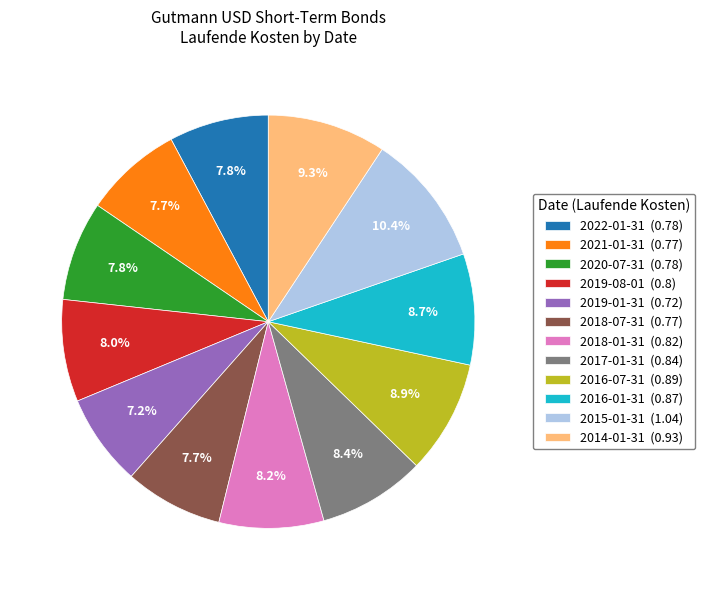

To the nearest percent, what is the average slice percentage?

8%